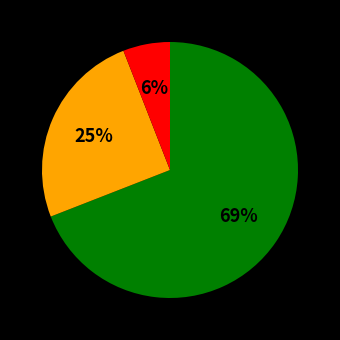

Is there a majority slice in this chart?

Yes